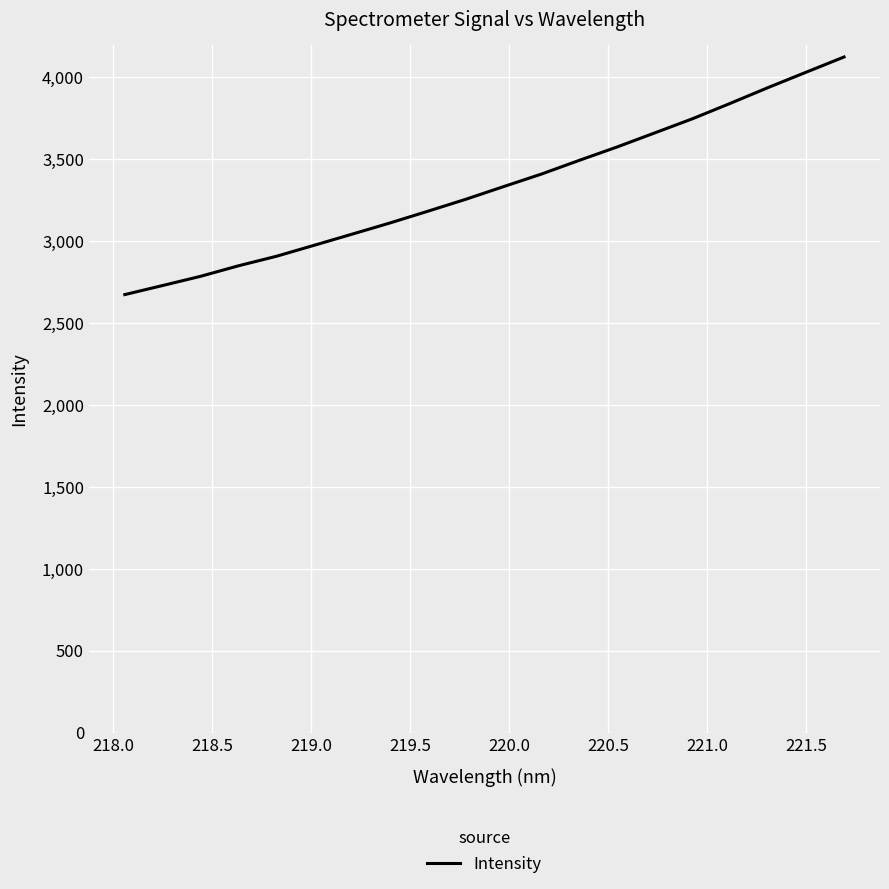

What is the maximum value shown in the chart?

4124.5